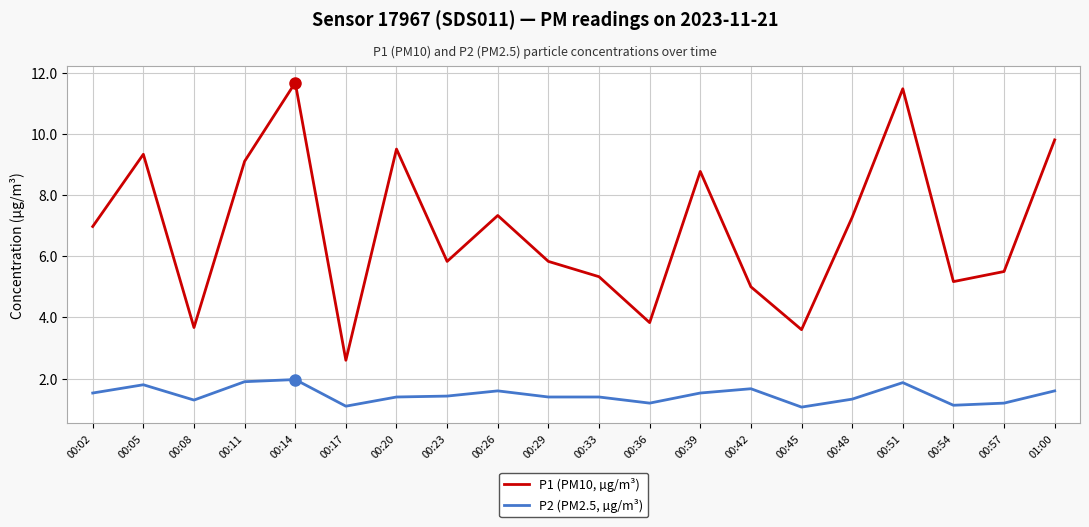

The value of P1 (PM10, µg/m³) at 00:29 is 1.9. True or false?

False